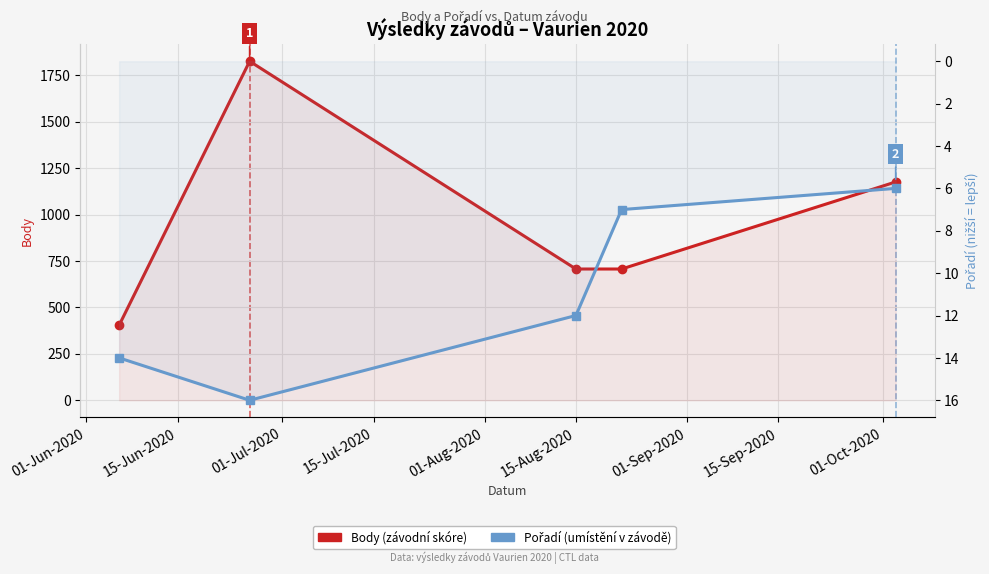

Reading left to right, what are all the values shown in this chart?

Body: 404	1826	707	707	1176
Pořadí: 14	16	12	7	6